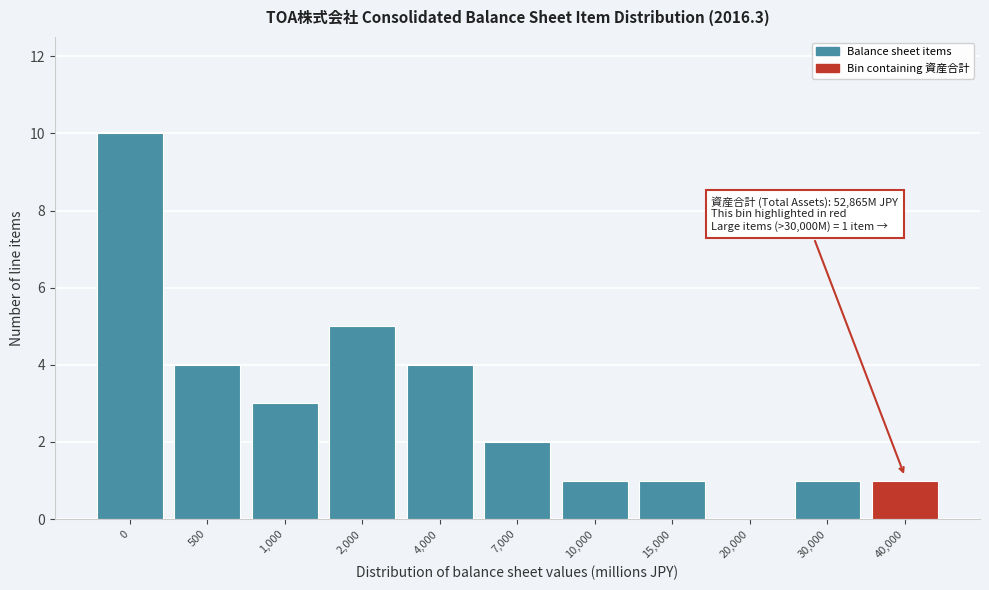

Reading left to right, list all the values displayed in this chart.

0=10	500=4	1,000=3	2,000=5	4,000=4	7,000=2	10,000=1	15,000=1	20,000=0	30,000=1	40,000=1